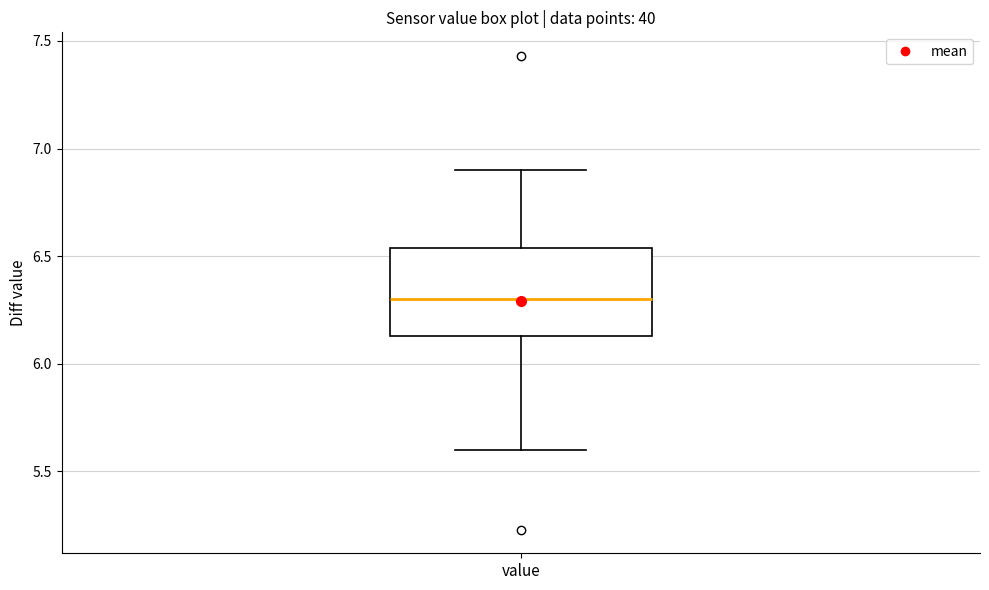

Transcribe this box plot: give where the median line is, the range the box spans, and where the two whiskers end, as read against the y-axis. The values are not printed on the chart, so give them approximately, as read against the axis.

median 6.30, box 6.15 to 6.55, whiskers 5.60 to 6.90